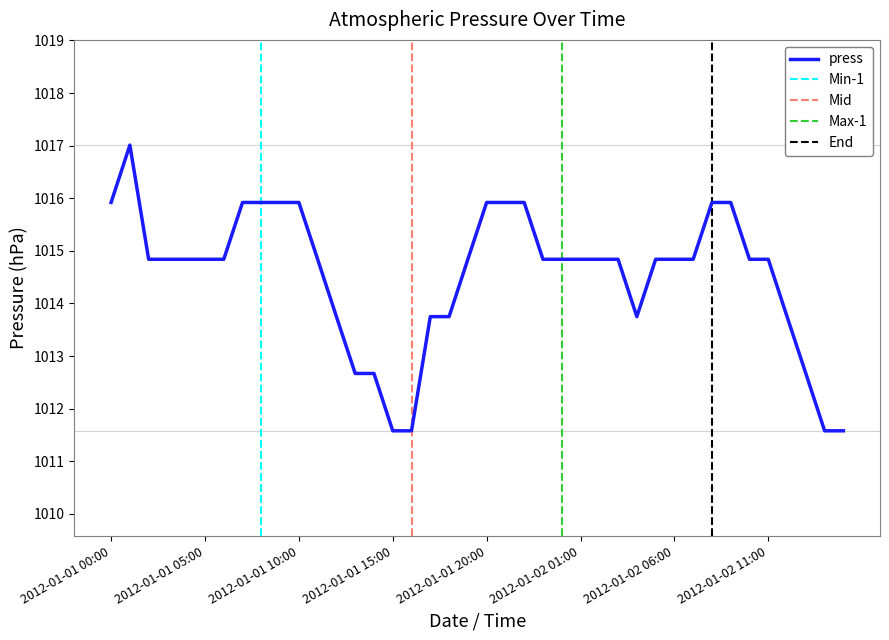

How many interior local valleys (lower than both neighbors) does the data have?

1